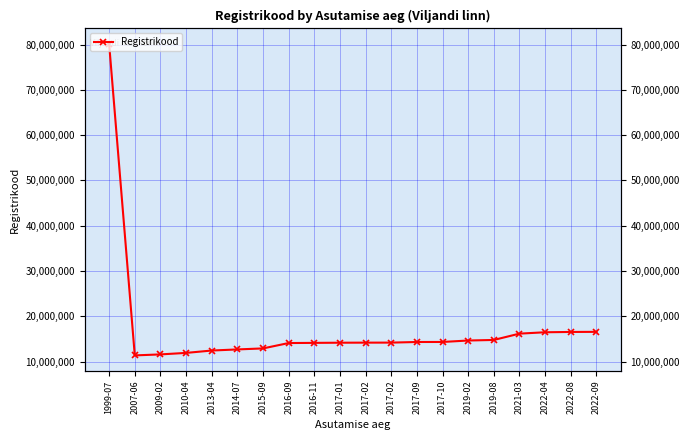

Reading left to right, what are all the values shown in this chart?

1999-07=80104110	2007-06=11379310	2009-02=11599069	2010-04=11932238	2013-04=12454539	2014-07=12697934	2015-09=12921567	2016-09=14107836	2016-11=14145274	2017-01=14180684	2017-02=14196538	2017-02=14203095	2017-09=14339179	2017-10=14345949	2019-02=14665174	2019-08=14791100	2021-03=16183882	2022-04=16487369	2022-08=16555734	2022-09=16579663